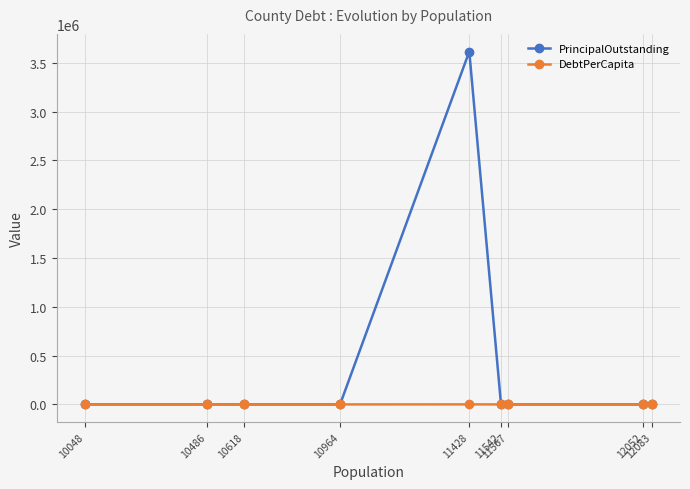

Which series has the largest total across all categories?

PrincipalOutstanding